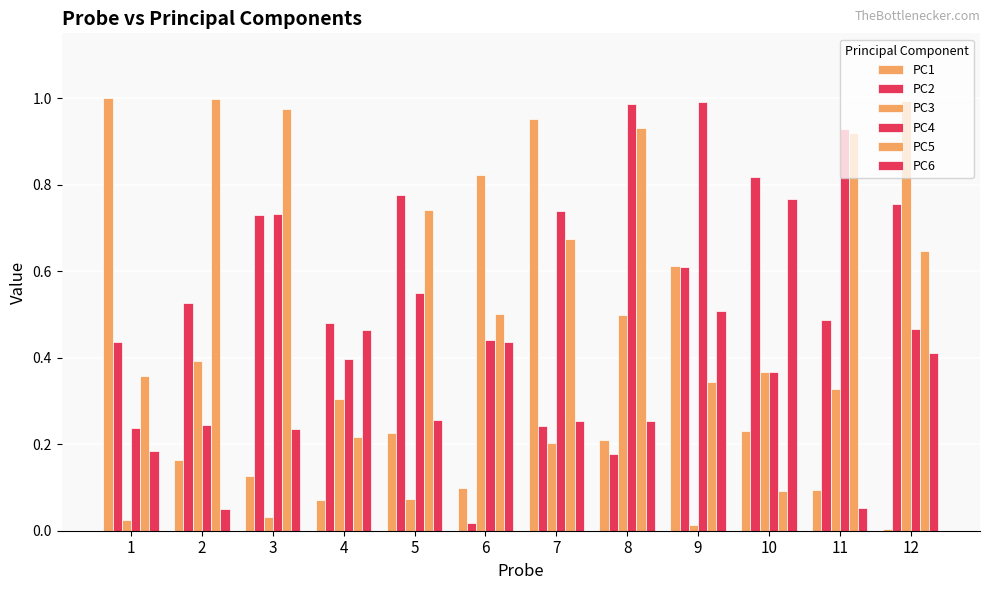

Which has a higher value, 1 or 6?

1